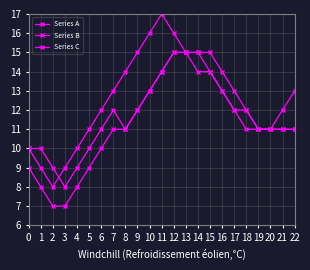

How many distinct data groups are displayed?

3